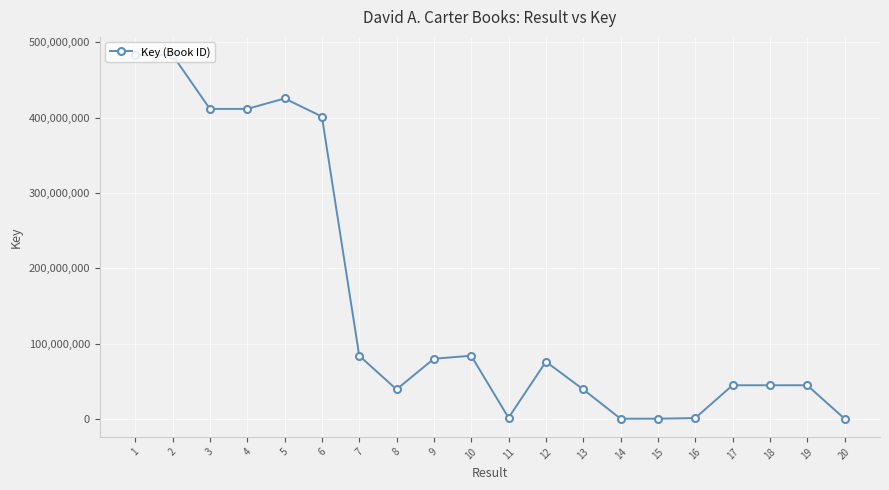

How many data points are less than 76053639?

10